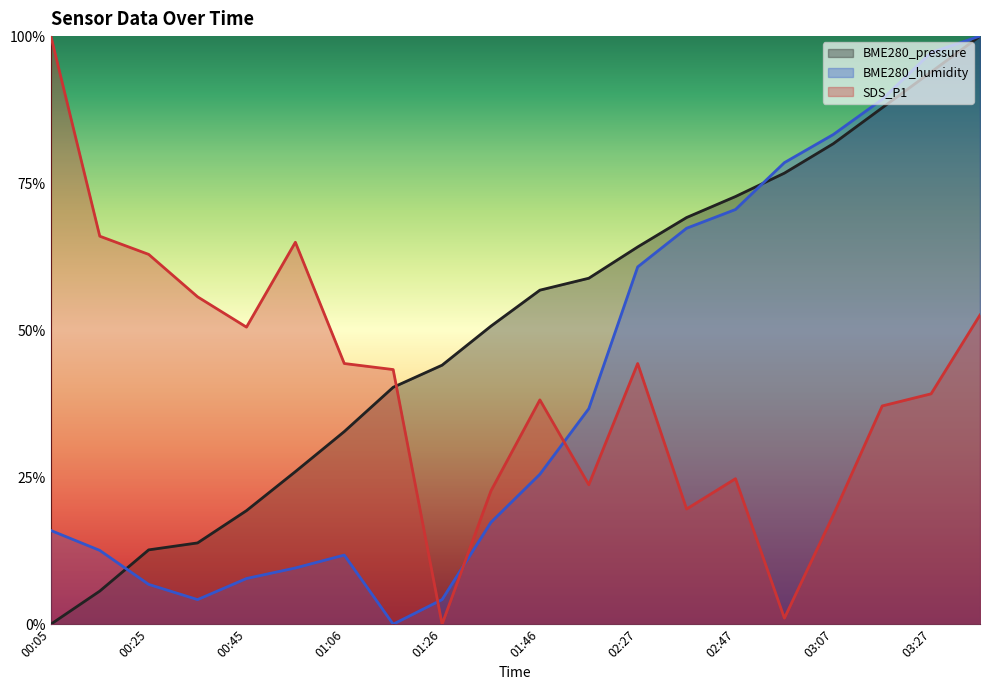

What is the label of the 11th point from the left?

01:46